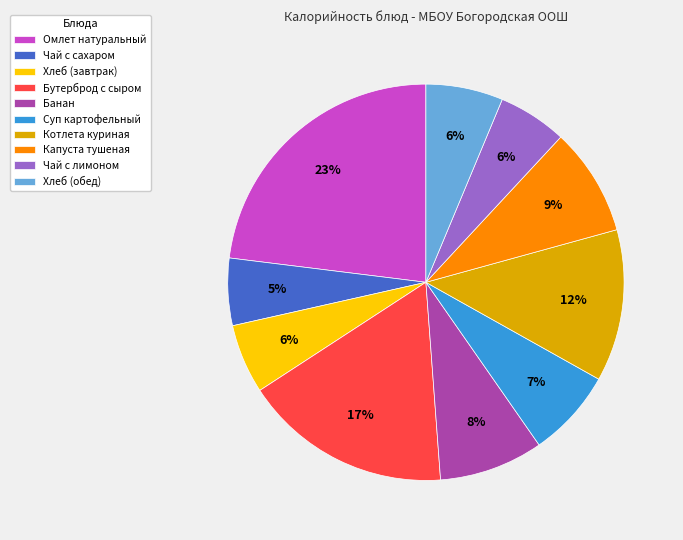

To the nearest percent, what is the difference between the Чай с сахаром and Омлет натуральный slice percentages?

18%